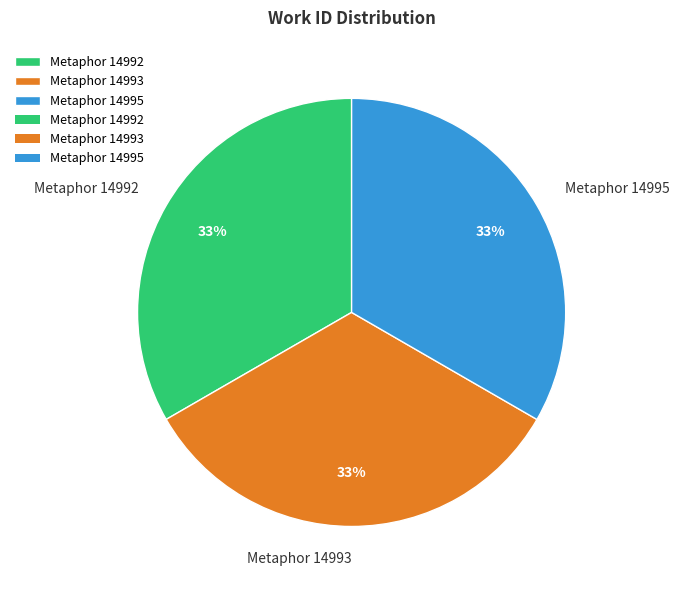

How many slices are in this pie chart?

3